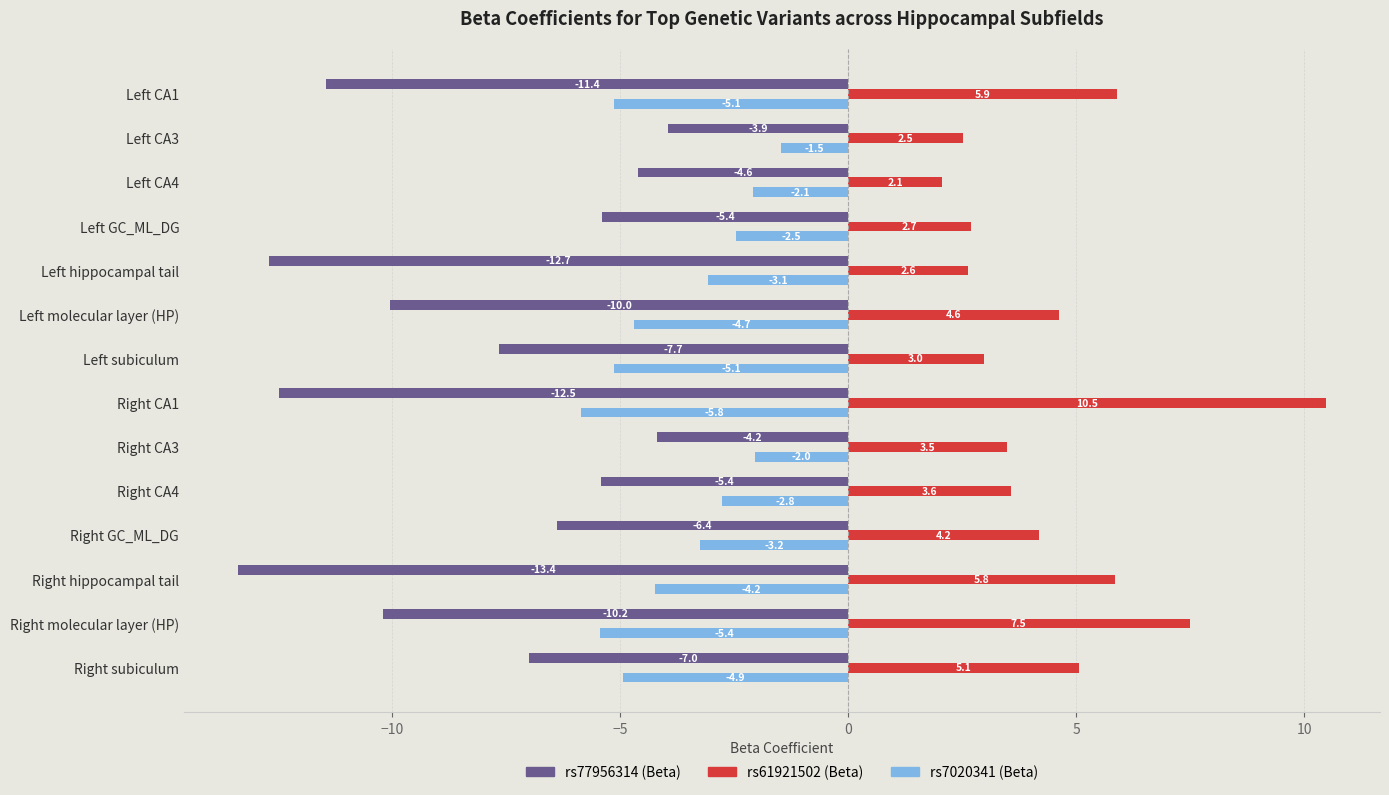

What is the difference between the rs7020341 (Beta) values at Right CA1 and Left subiculum?

0.7